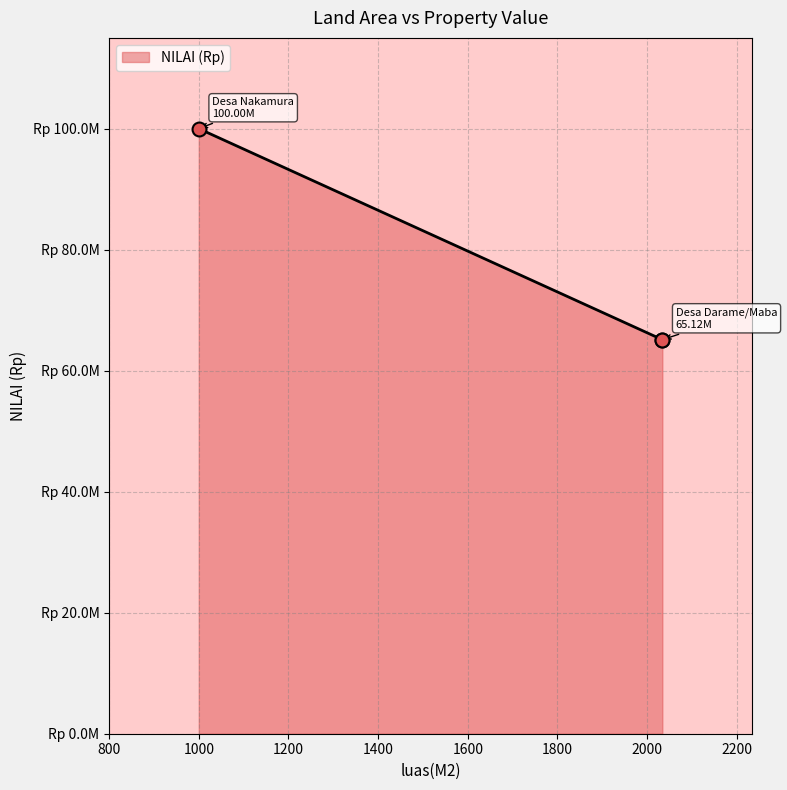

Is this an area chart (filled region under the line)?

Yes